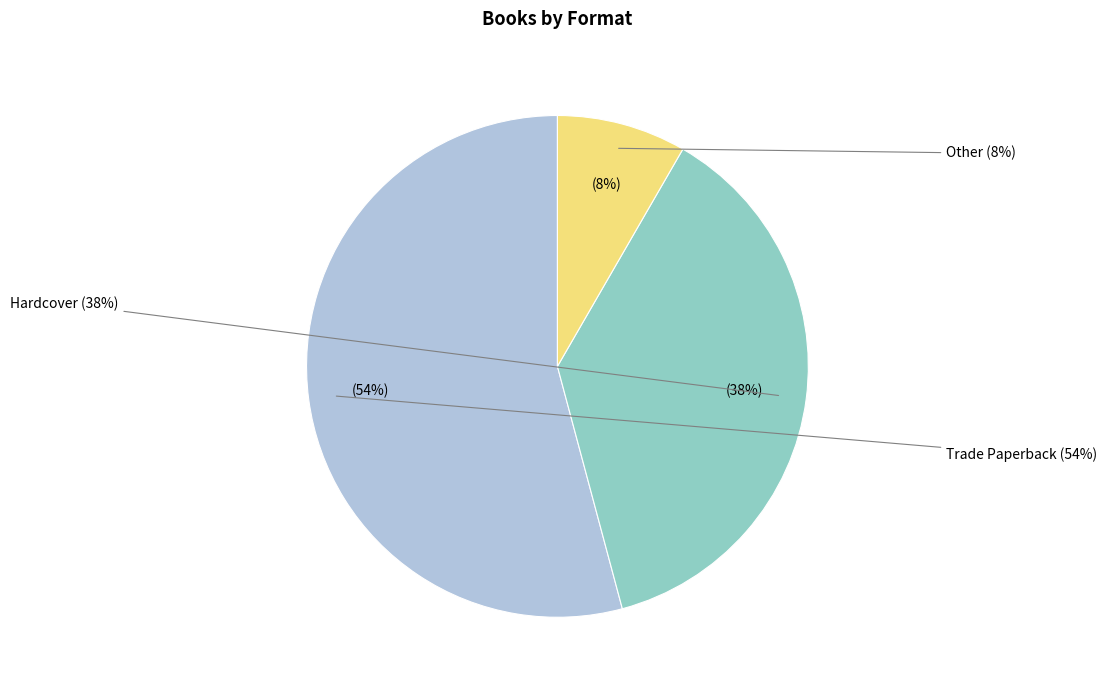

True or false: Other accounts for 14% of the total.

False